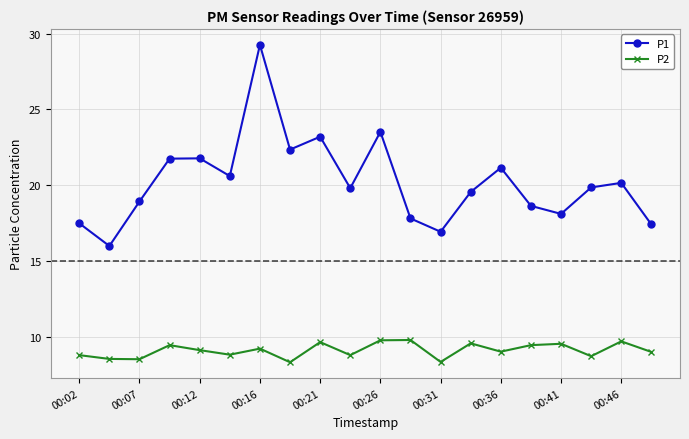

What is the value of the P2 point at the 7th from the left?

9.2